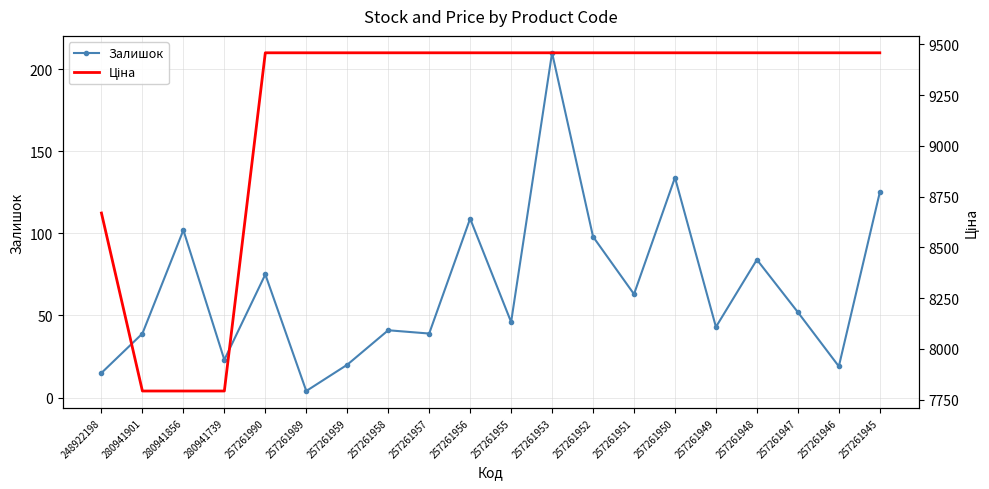

Rank the series by their maximum value, from lowest to highest.

Залишок, Ціна